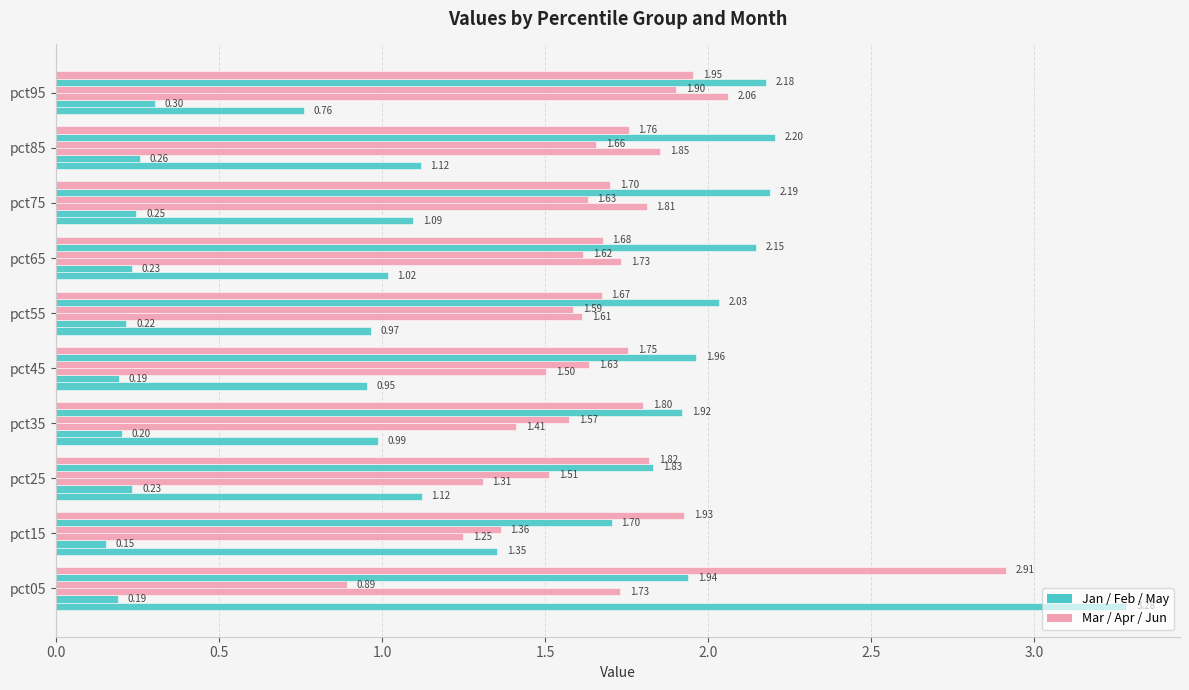

Count the number of categories in the chart.

10